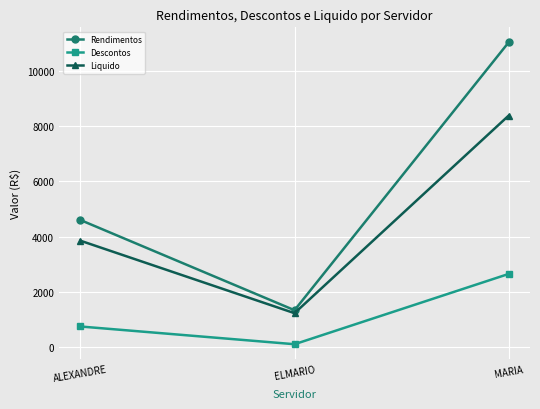

What is the label of the 3rd point from the left?

MARIA